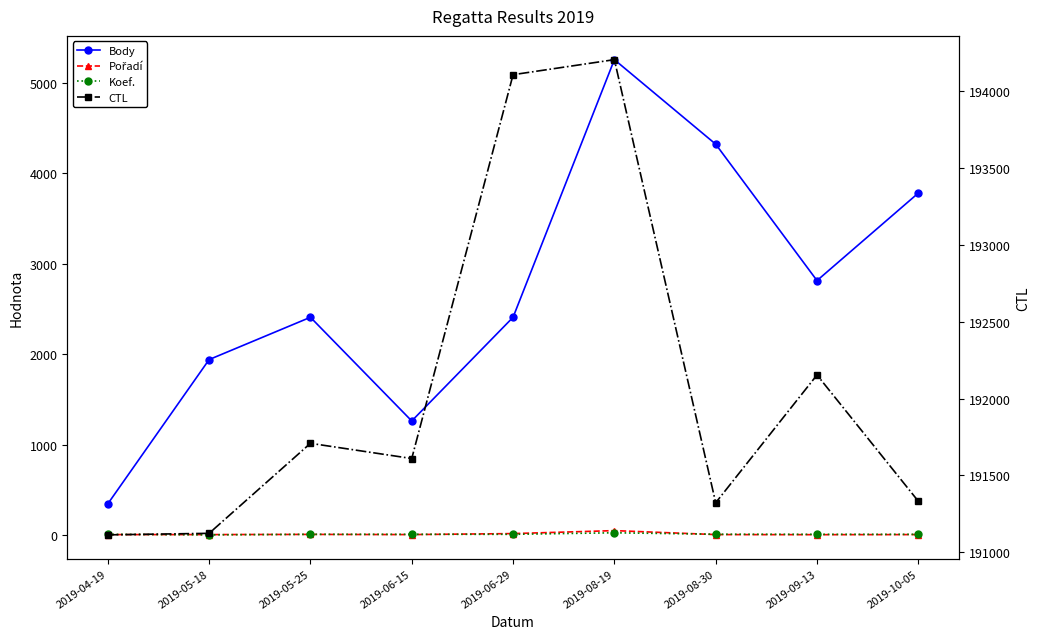

What is the spread (max minus min) of values at 2019-08-30?

191318